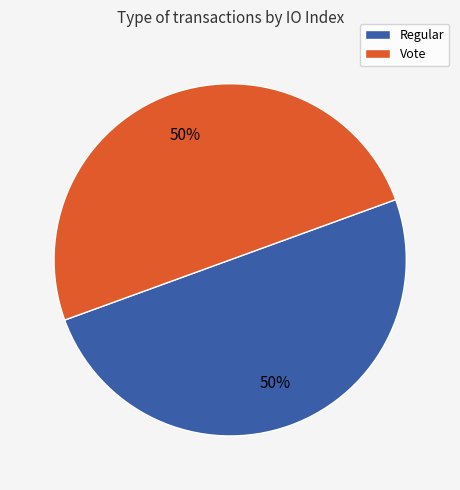

To the nearest percent, what is the combined percentage of Vote and Regular?

100%